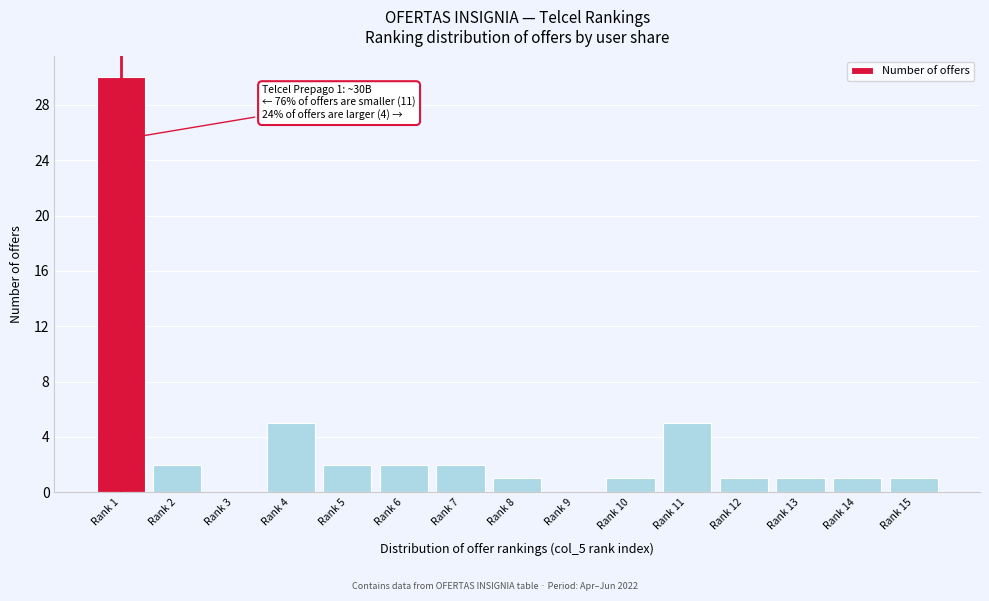

Reading left to right, transcribe all the data shown in this chart.

Rank 1=30	Rank 2=2	Rank 3=0	Rank 4=5	Rank 5=2	Rank 6=2	Rank 7=2	Rank 8=1	Rank 9=0	Rank 10=1	Rank 11=5	Rank 12=1	Rank 13=1	Rank 14=1	Rank 15=1